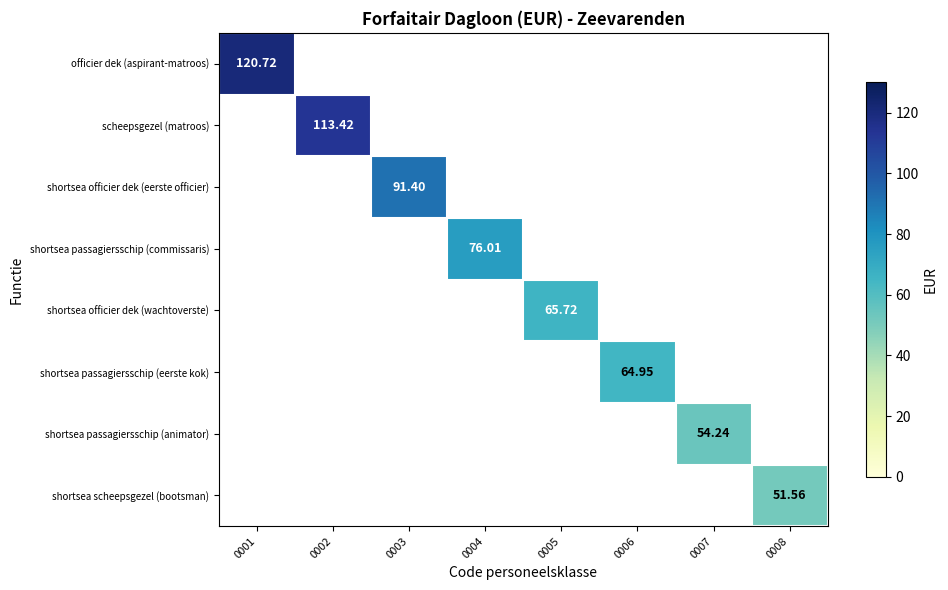

What is the minimum value shown in the chart?

51.6